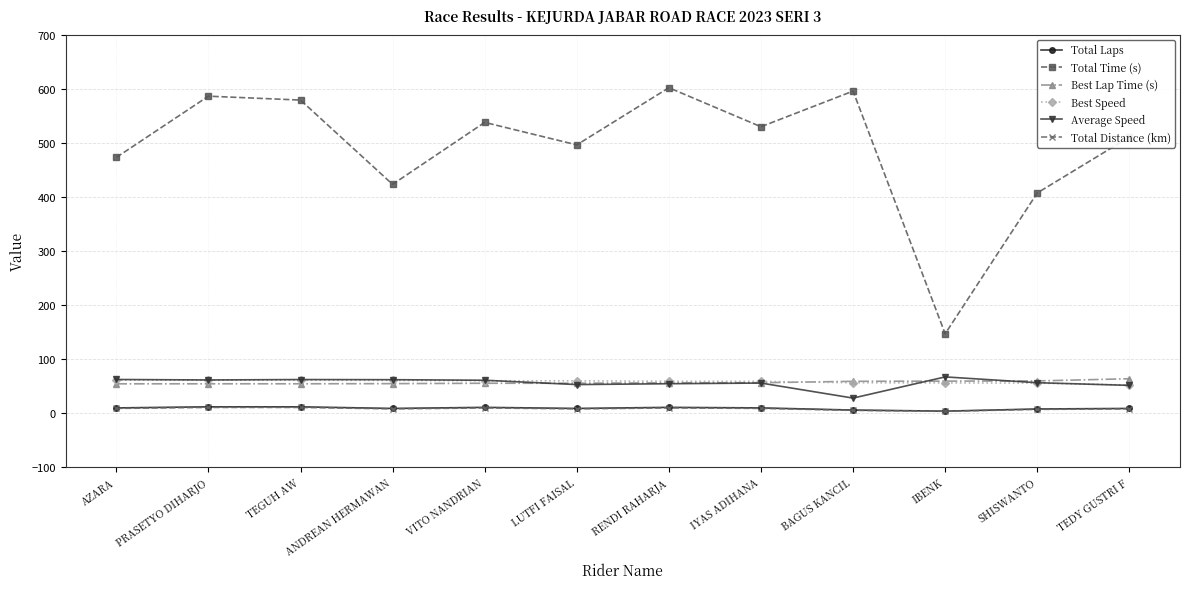

Which series has the widest spread of values?

Total Time (s)